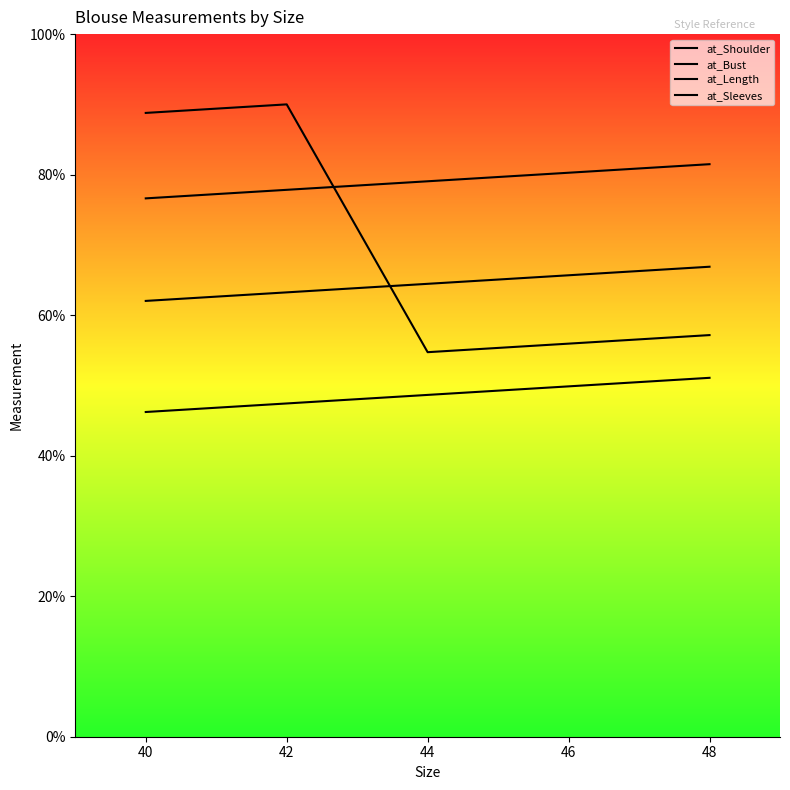

What is the value of the at_Length point at the 5th from the left?

57.2